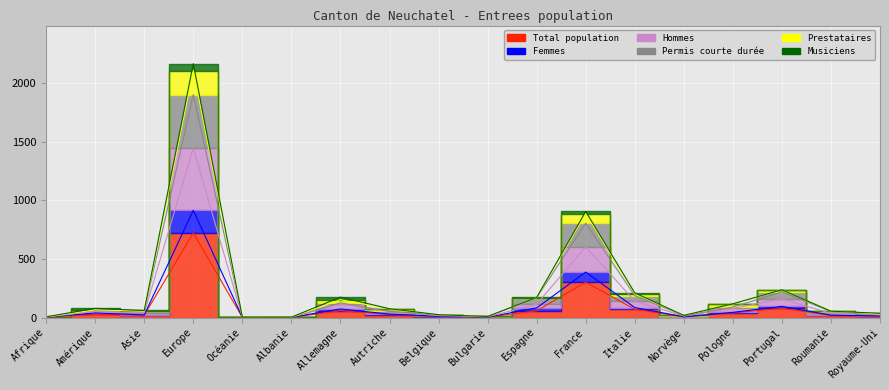

True or false: Total population and Hommes cross at least once.

False